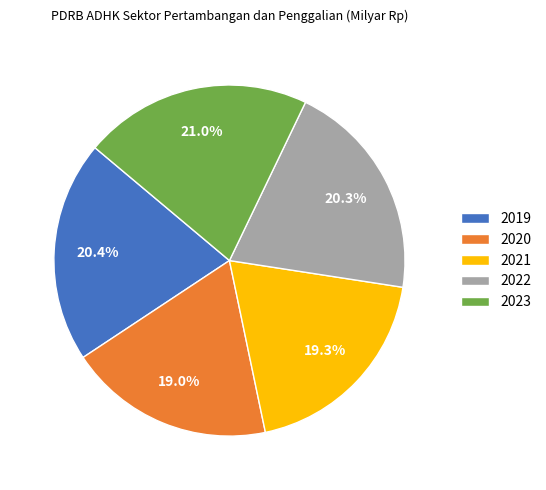

Is there a majority slice in this chart?

No